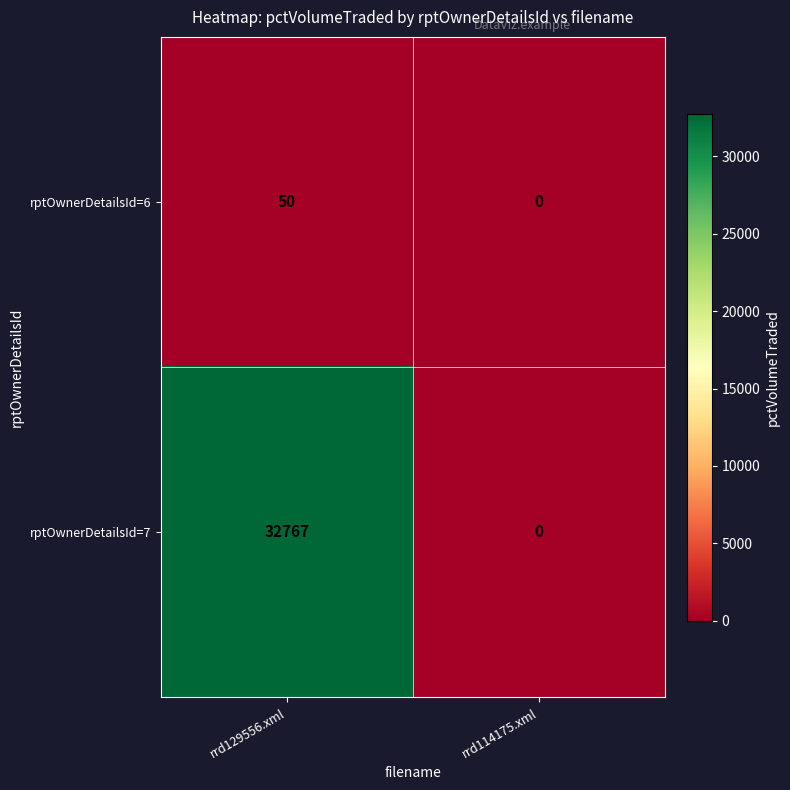

What is the difference between the rptOwnerDetailsId=6 values at rrd129556.xml and rrd114175.xml?

50